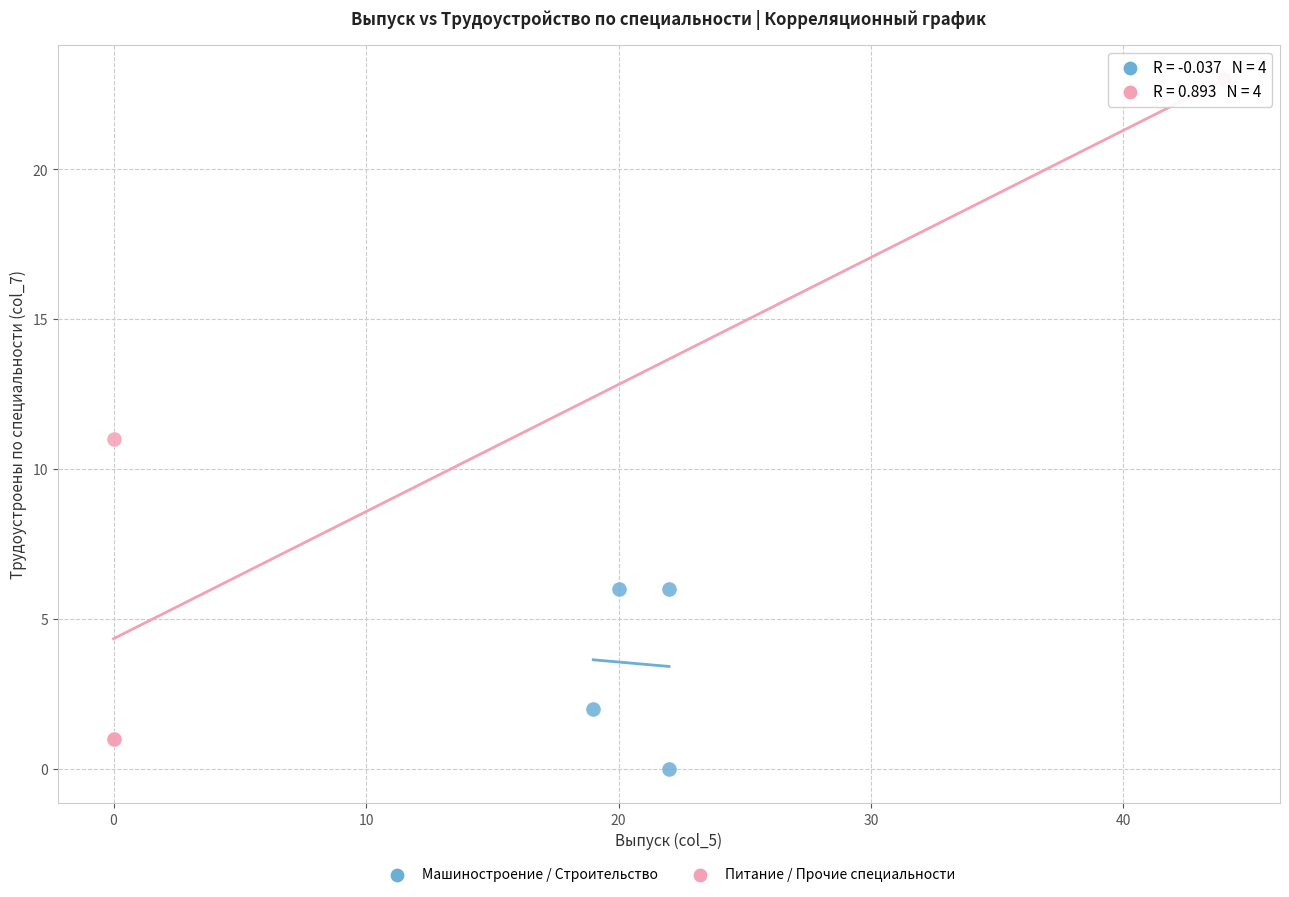

What are all the series names shown in the legend?

Машиностроение / Строительство, Питание / Прочие специальности